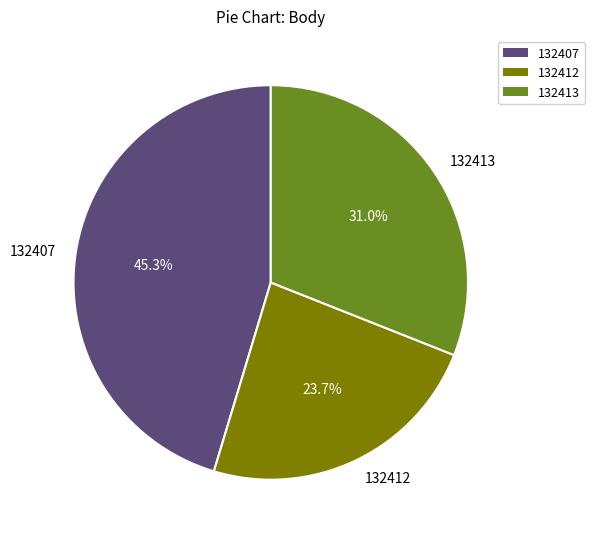

Does 132413 account for over 50% of the chart?

No